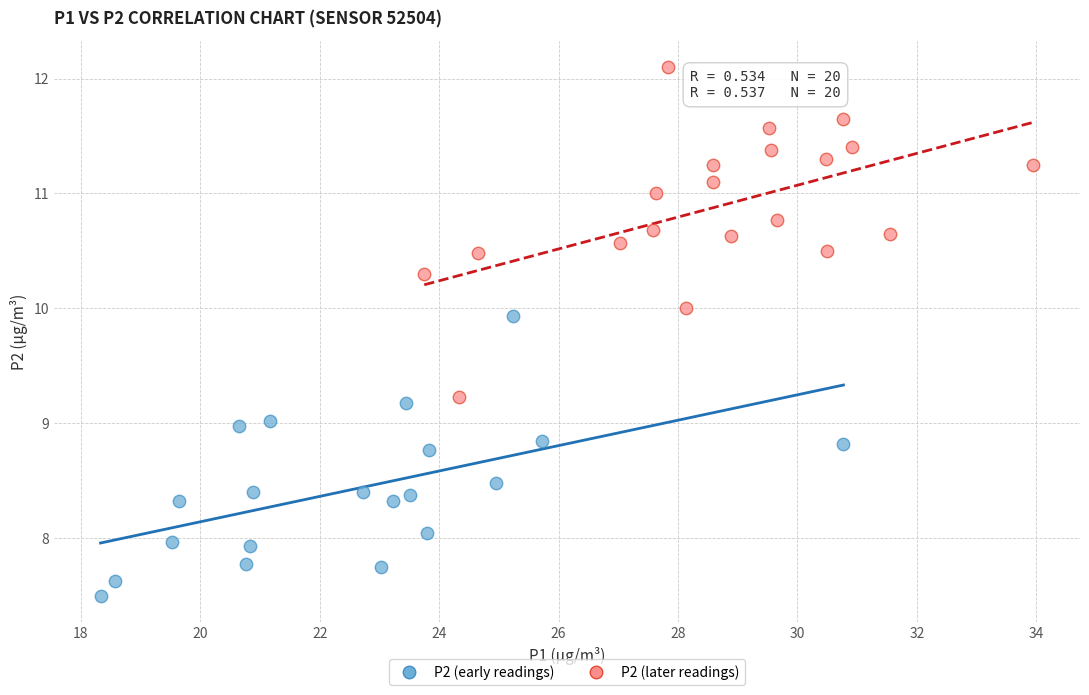

Which series reaches the minimum Y coordinate?

P2 (early readings)